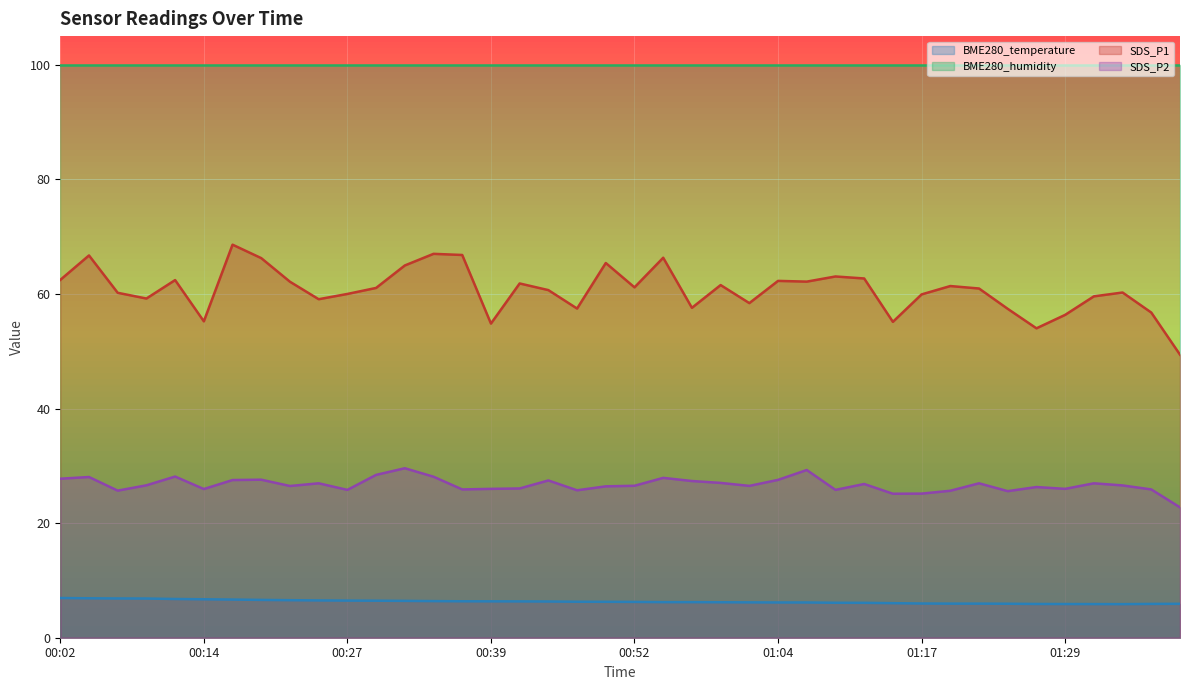

What is the value of the BME280_temperature point at the 3rd from the left?

6.8